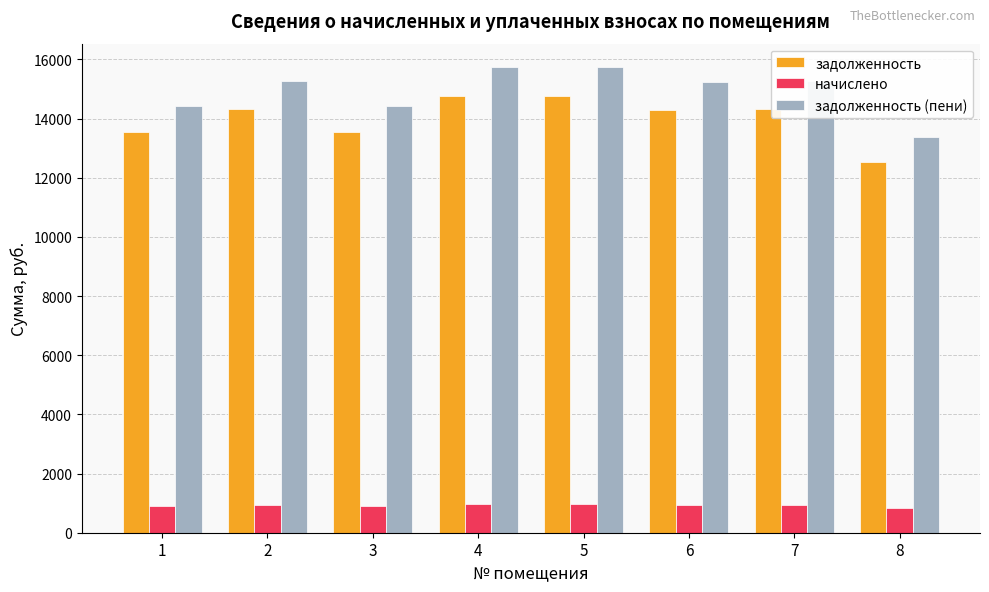

The value of начислено at 4 is 978.1. True or false?

True